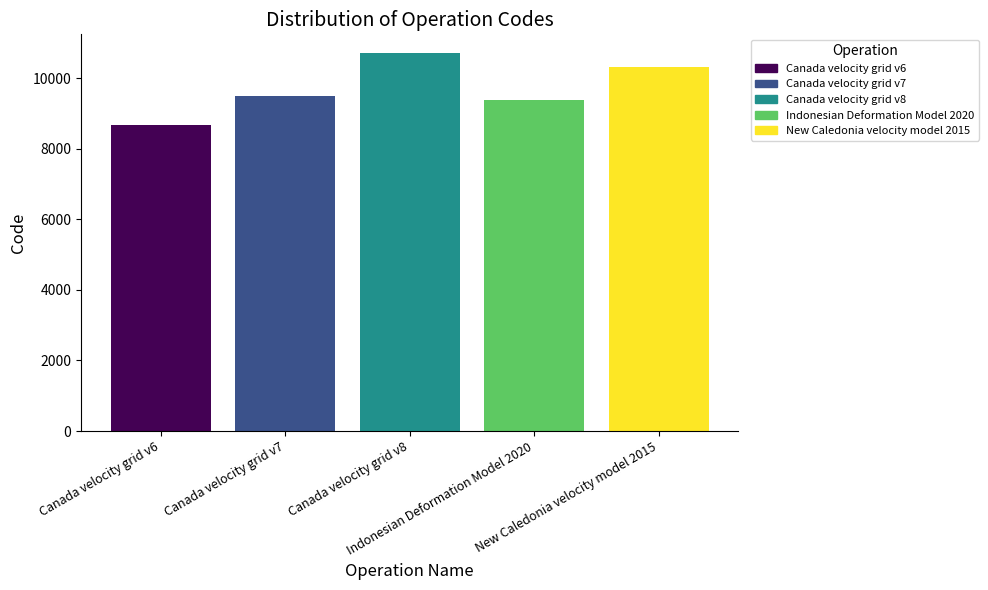

What is the label of the 4th bar from the right?

Canada velocity grid v7